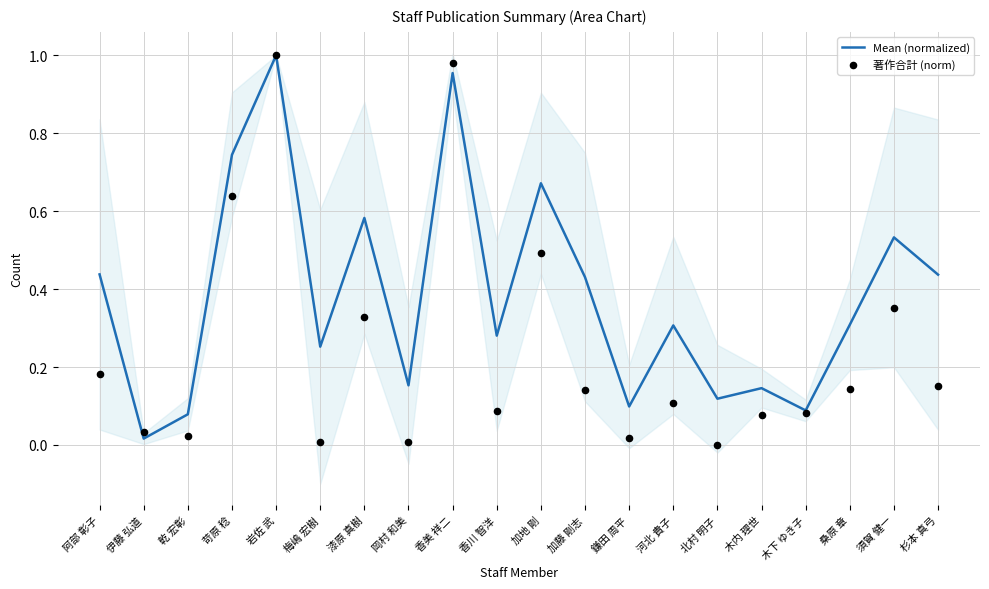

What are all the series names shown in the legend?

Mean (normalized), 著作合計 (norm)